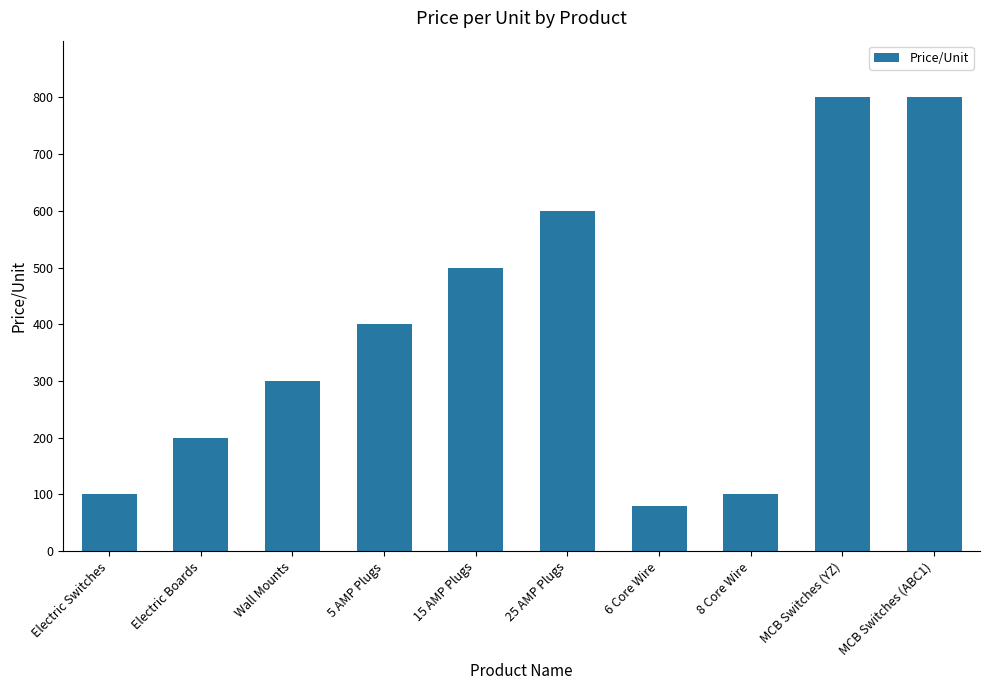

What value does the data have at Electric Boards?

200